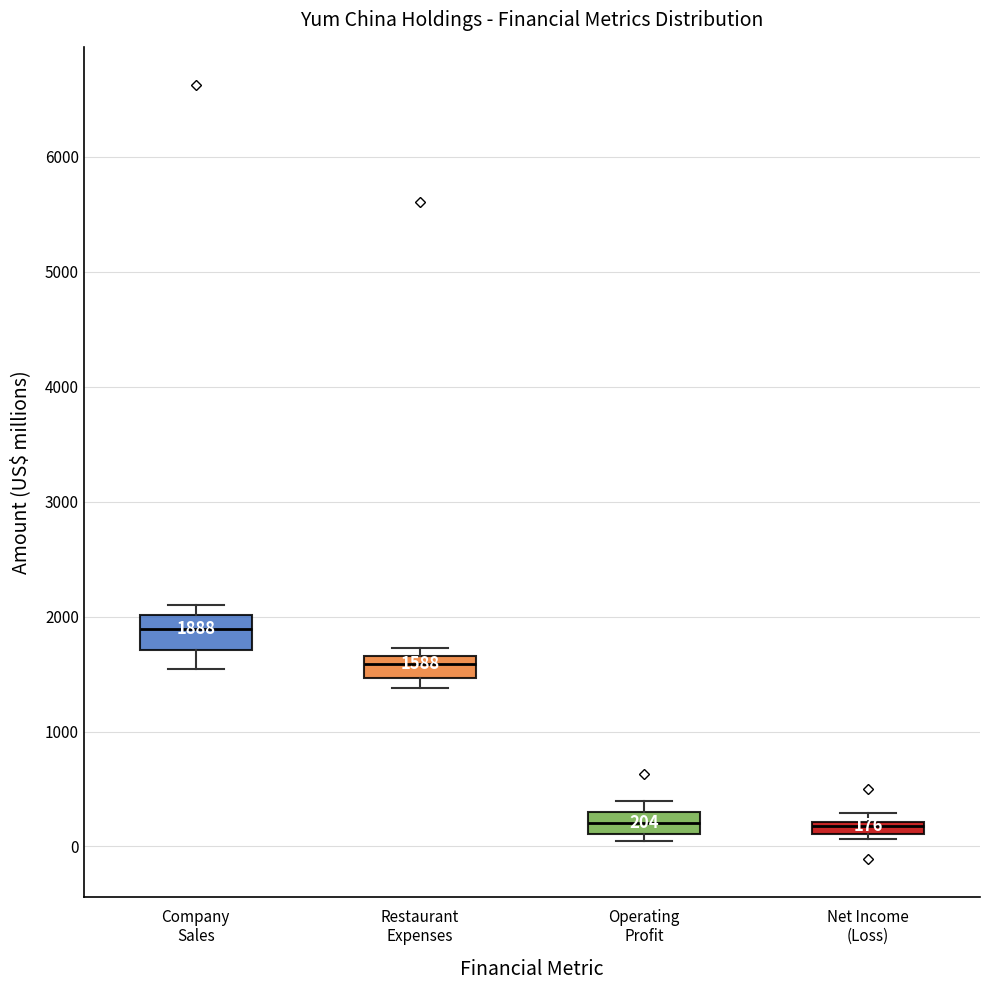

Comparing the boxes themselves (not the whiskers), which one is the tallest?

Company Sales